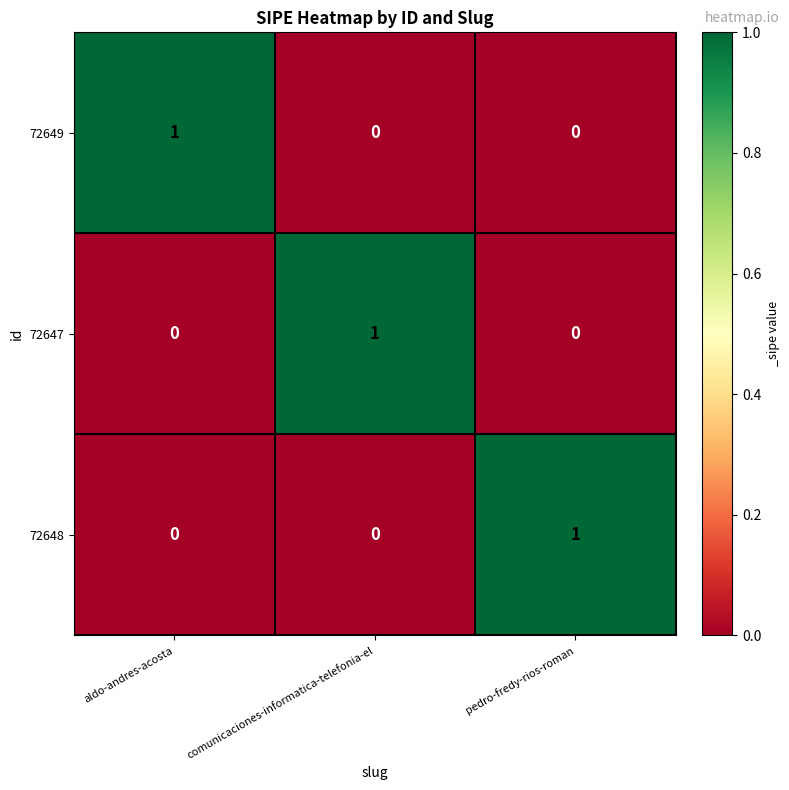

Is it true that 72648 equals 1 at pedro-fredy-rios-roman?

True